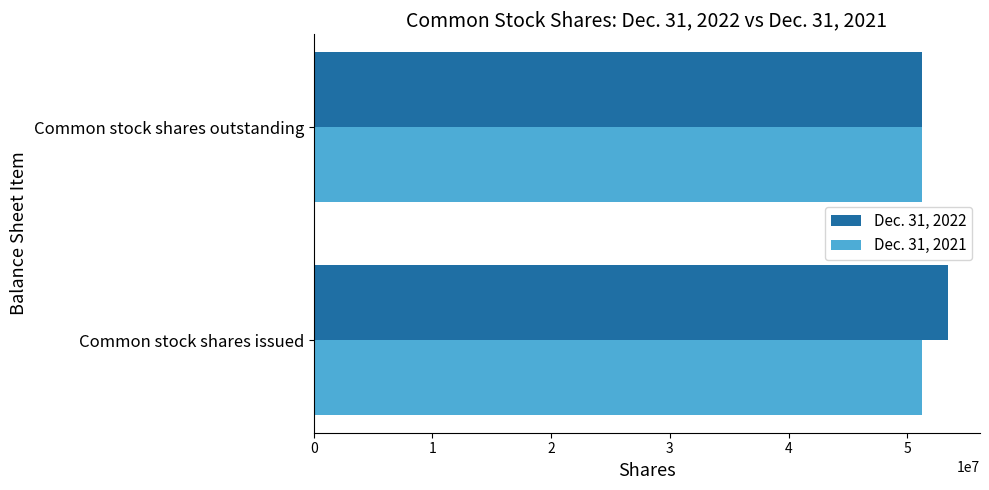

True or false: Dec. 31, 2021 has a value of 51237876 at Common stock shares outstanding.

True